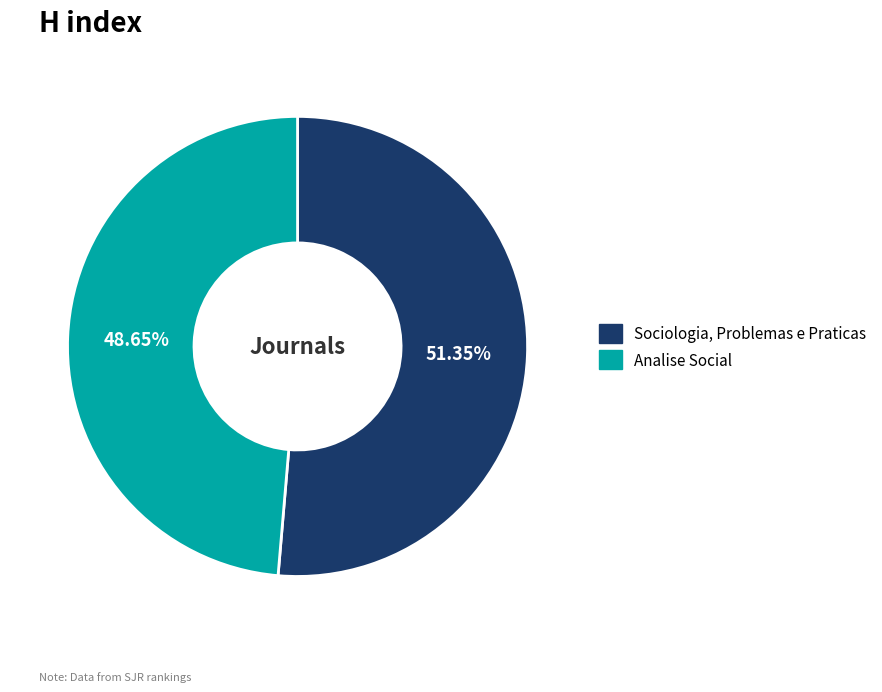

How many slices are in this pie chart?

2